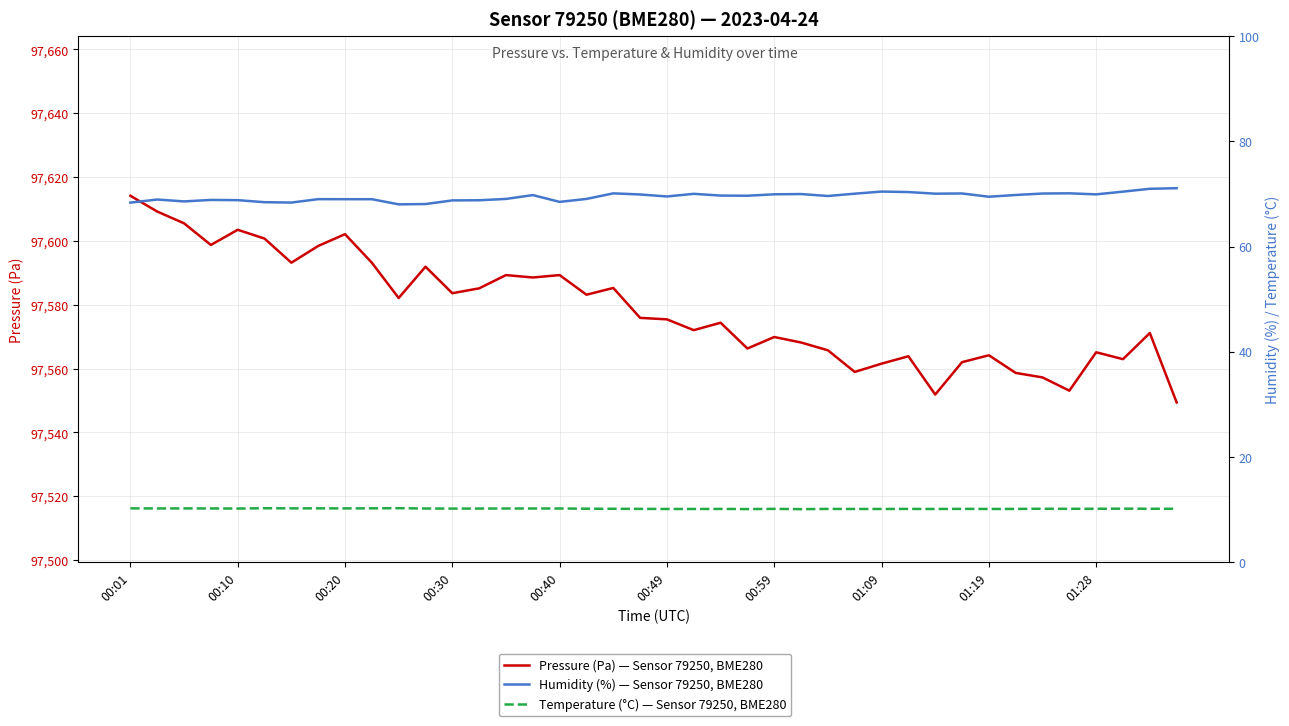

In Humidity (%) — Sensor 79250, BME280, how many points are lower than both neighbors (excluding endpoints)?

10